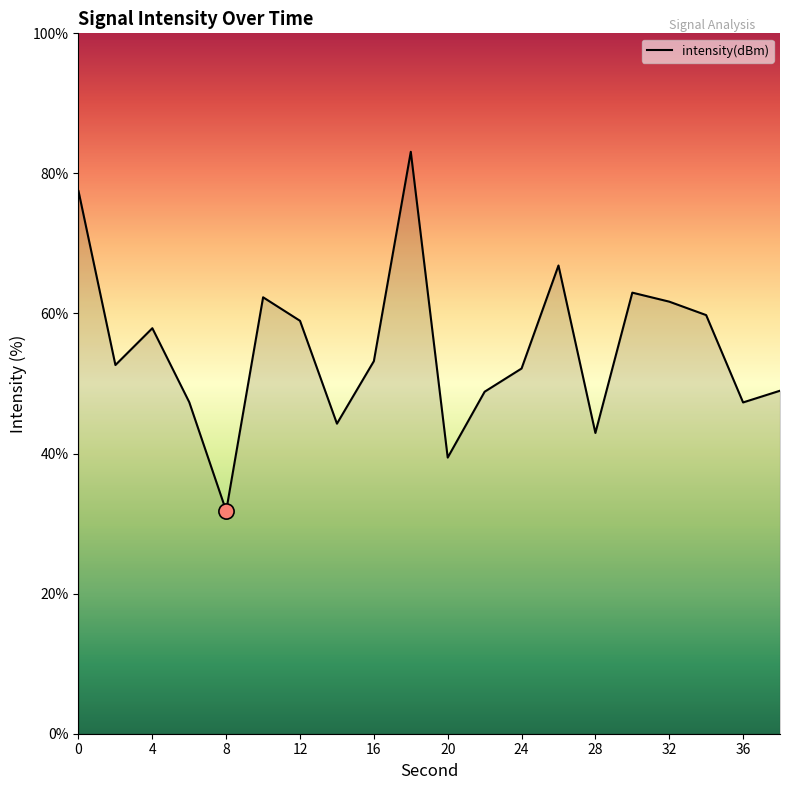

What is the difference between the maximum and minimum values?

51.3